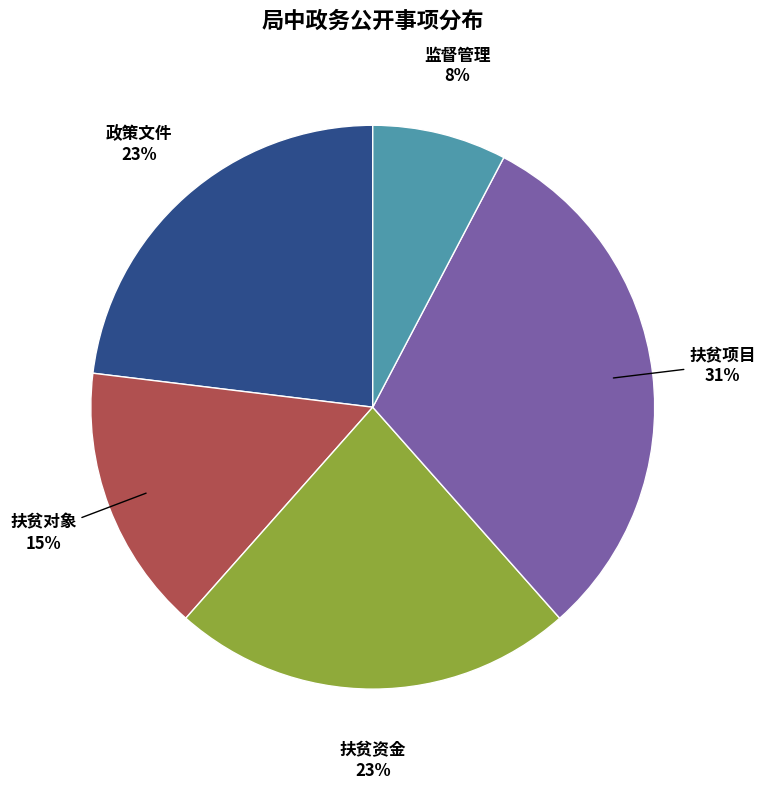

Does any single category account for the majority?

No